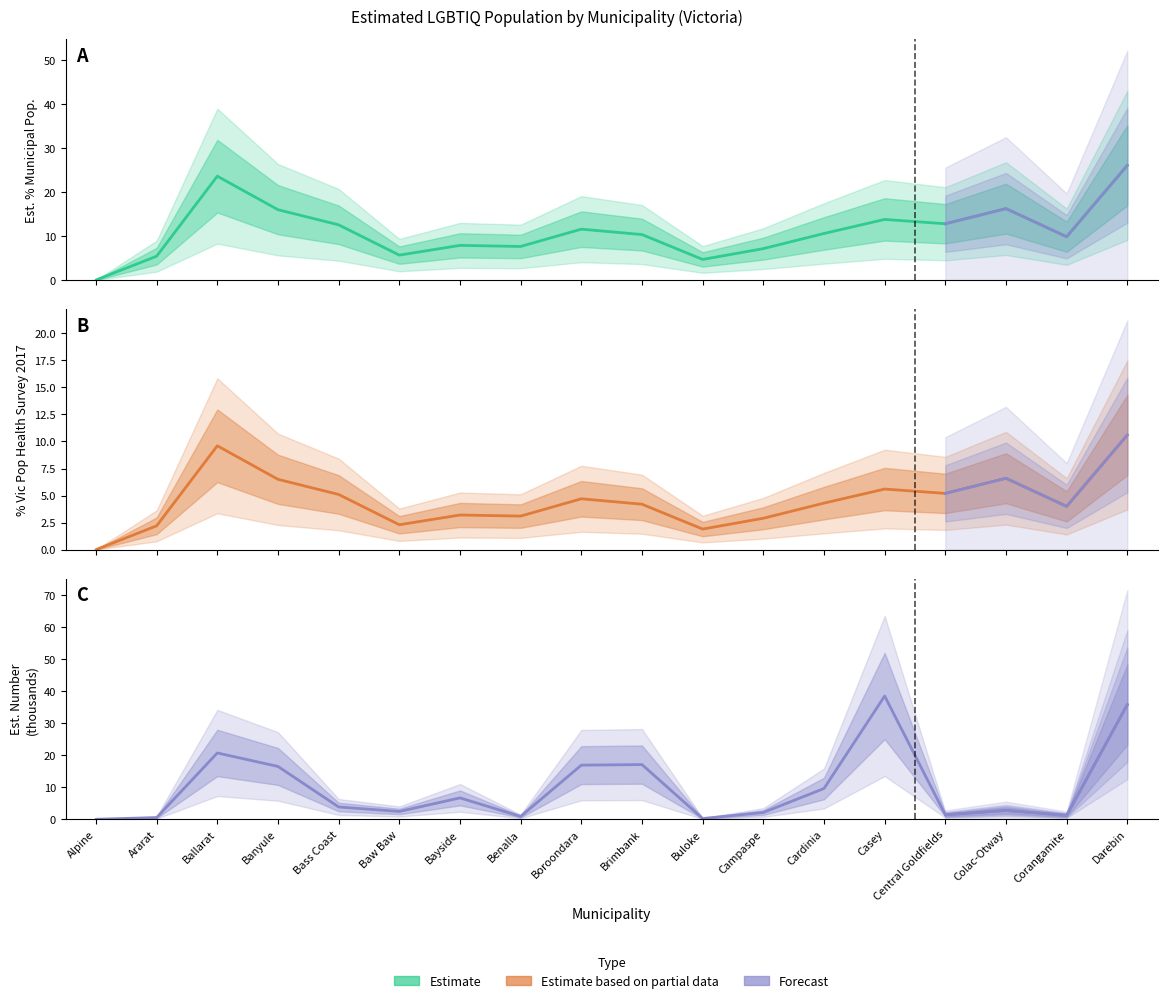

What is the label of the 14th point from the left?

Casey